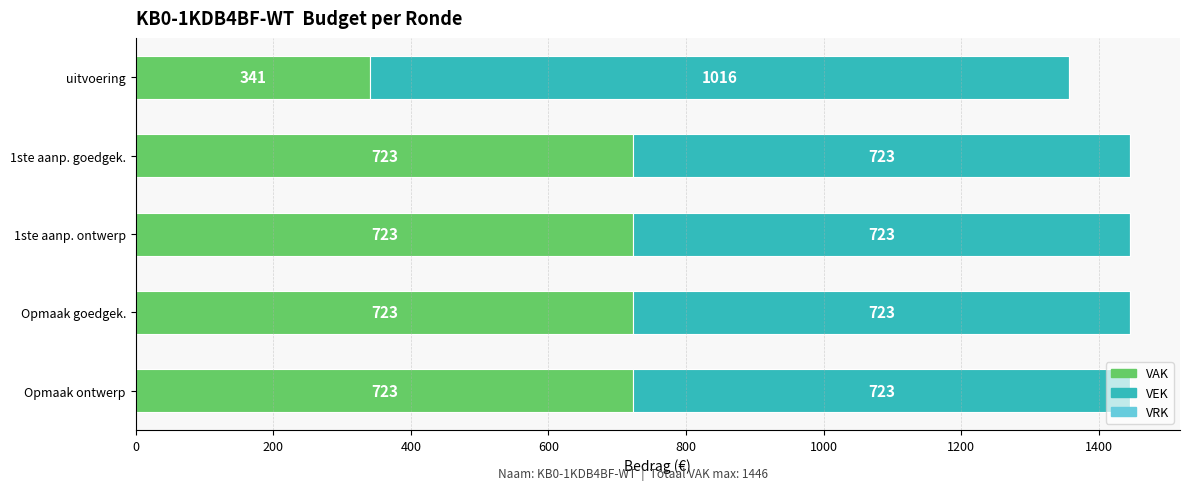

What is the total value across all series at Opmaak goedgek.?

1446